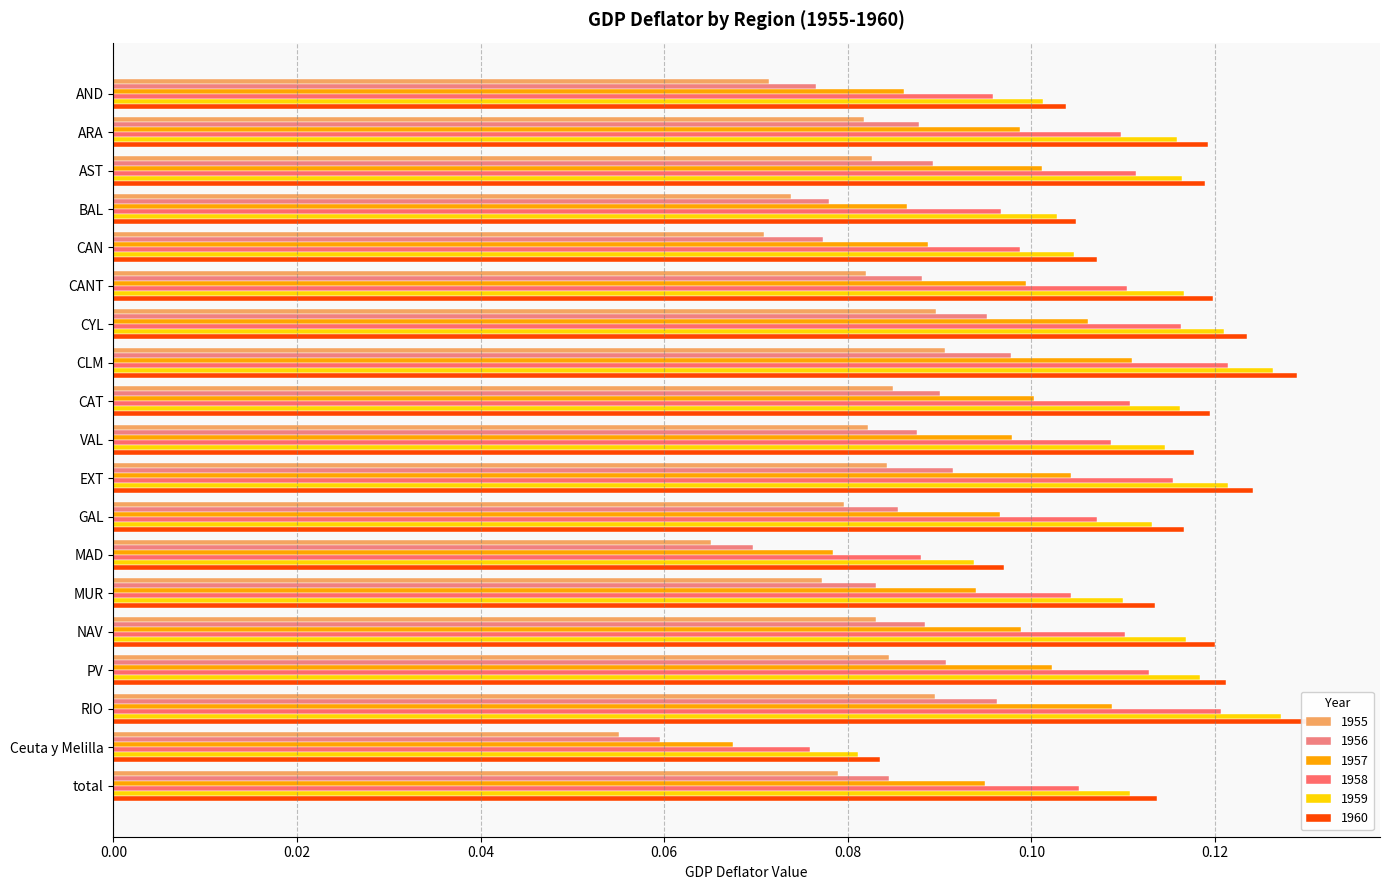

What is the value of the 1958 bar at the 6th from the left?

0.1